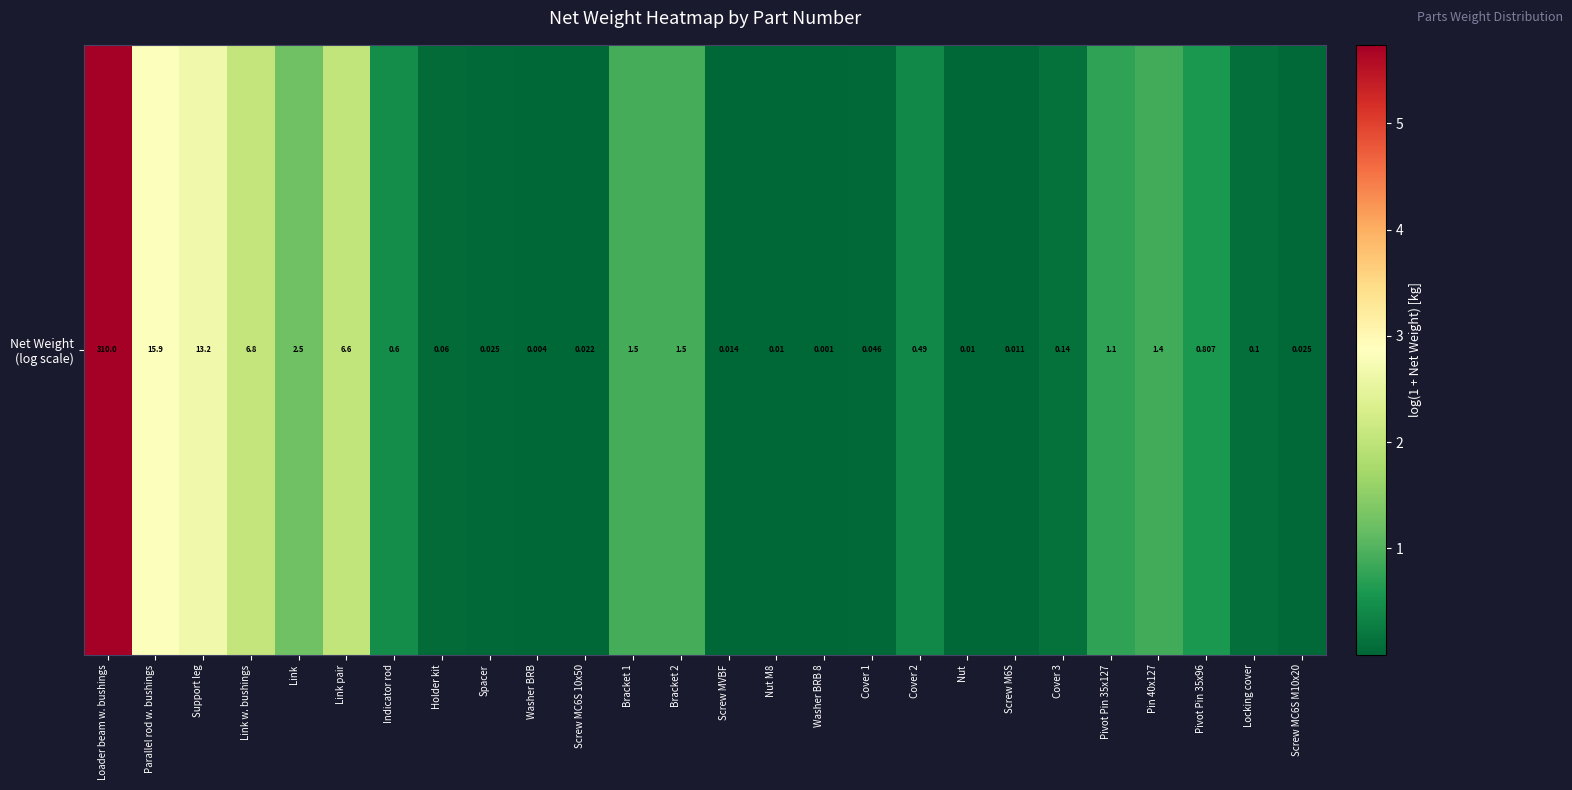

What is the change in value from Link to Cover 2?

-0.9